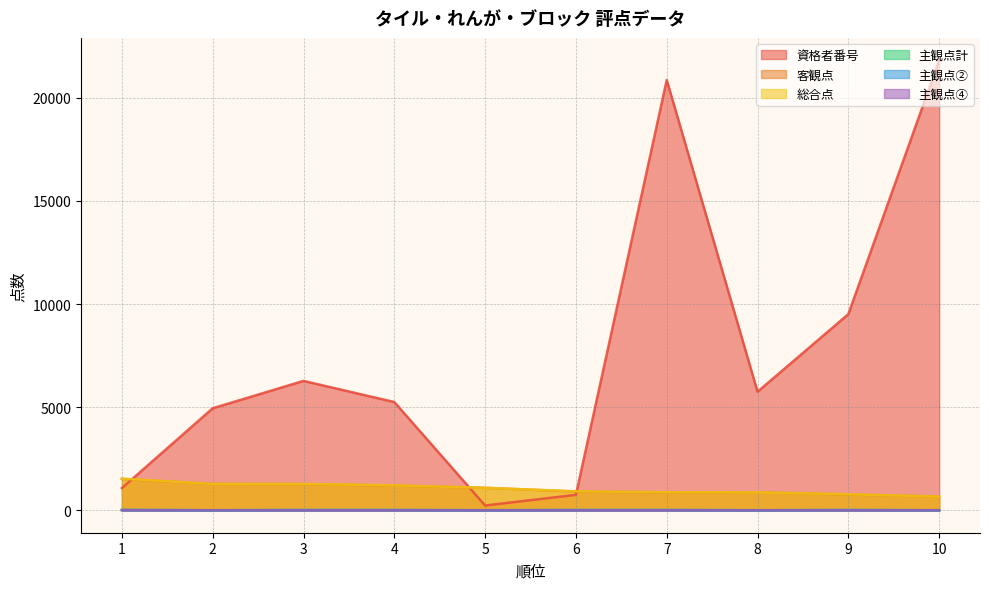

Where is the first local minimum for 主観点計?

2